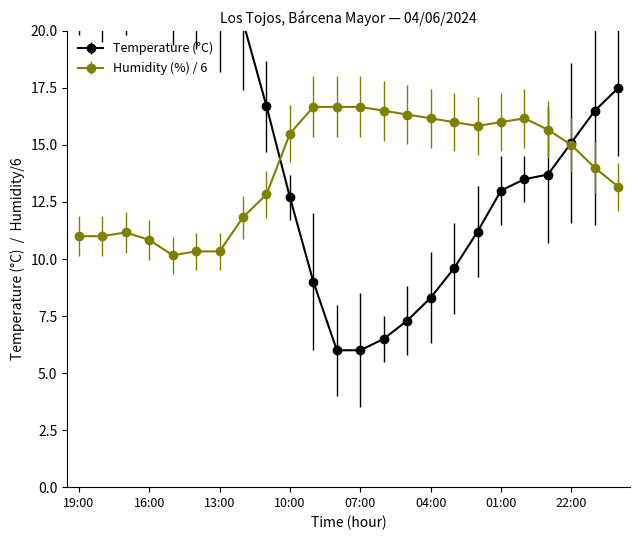

True or false: Temperature (°C) and Humidity (%) cross at least once.

True